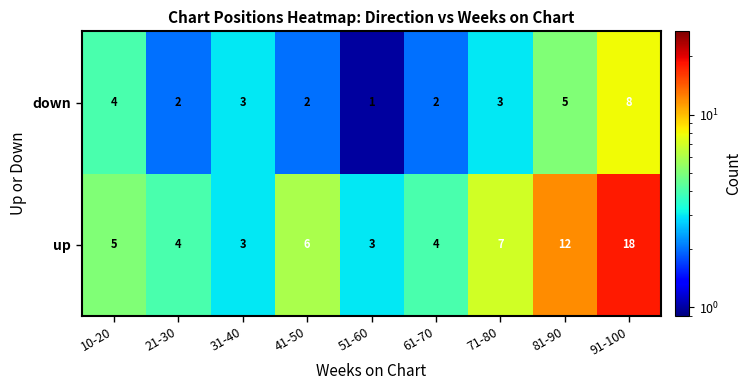

The value of up at 31-40 is 3. True or false?

True